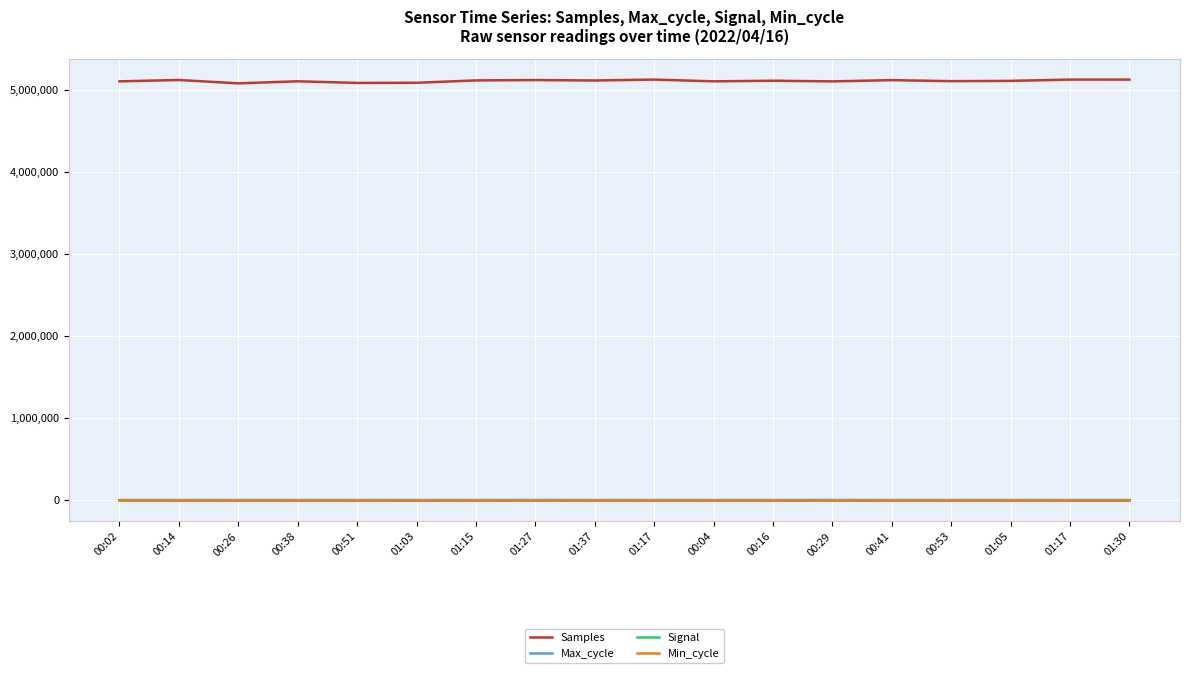

What is the difference between the second highest and second lowest values in the Samples series?

40760